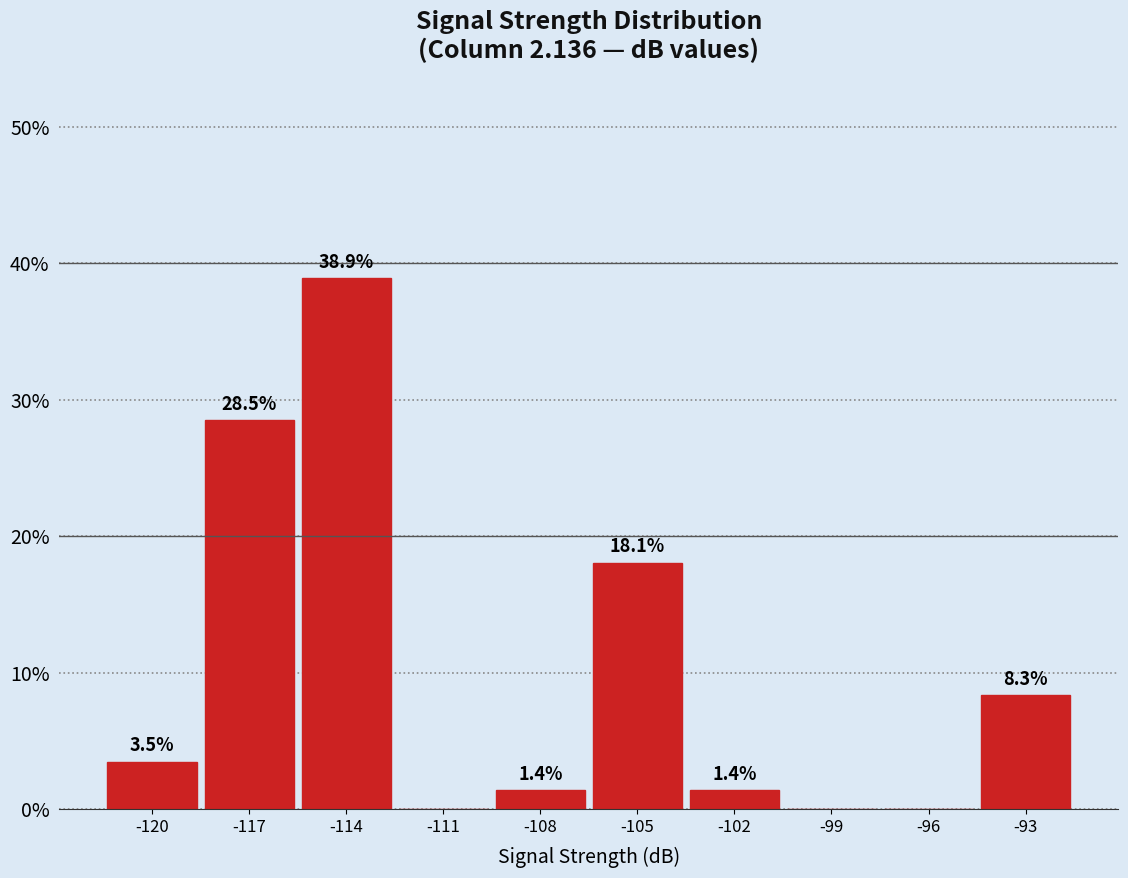

Reading left to right, transcribe all the data shown in this chart.

-120=3.5	-117=28.5	-114=38.9	-111=0.0	-108=1.4	-105=18.1	-102=1.4	-99=0.0	-96=0.0	-93=8.3